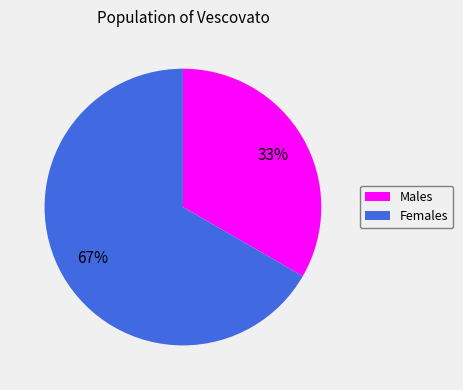

What percentage is the Females slice, to the nearest percent?

67%